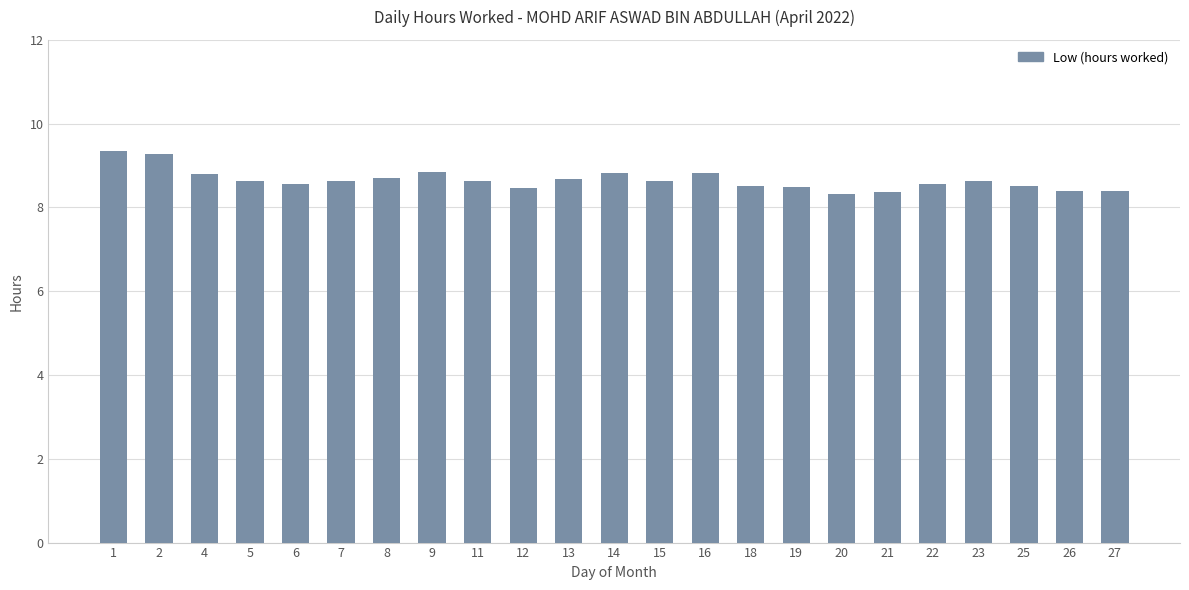

What is the value of the 18th bar from the left?

8.4